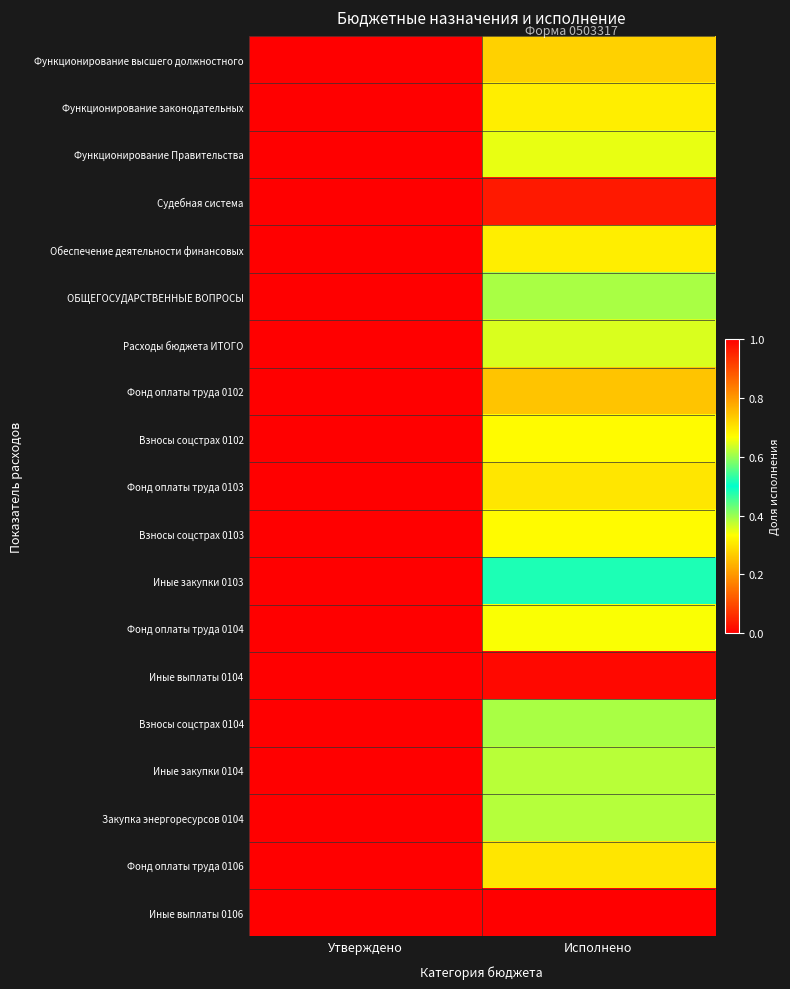

Rank the series by their maximum value, from lowest to highest.

Судебная система, Иные выплаты 0104, Иные выплаты 0106, Иные закупки 0103, Закупка энергоресурсов 0104, Иные закупки 0104, Взносы соцстрах 0102, Взносы соцстрах 0103, Фонд оплаты труда 0102, Фонд оплаты труда 0103, Функционирование высшего должностного, Функционирование законодательных, Взносы соцстрах 0104, Функционирование Правительства, Обеспечение деятельности финансовых, Фонд оплаты труда 0106, Фонд оплаты труда 0104, ОБЩЕГОСУДАРСТВЕННЫЕ ВОПРОСЫ, Расходы бюджета ИТОГО